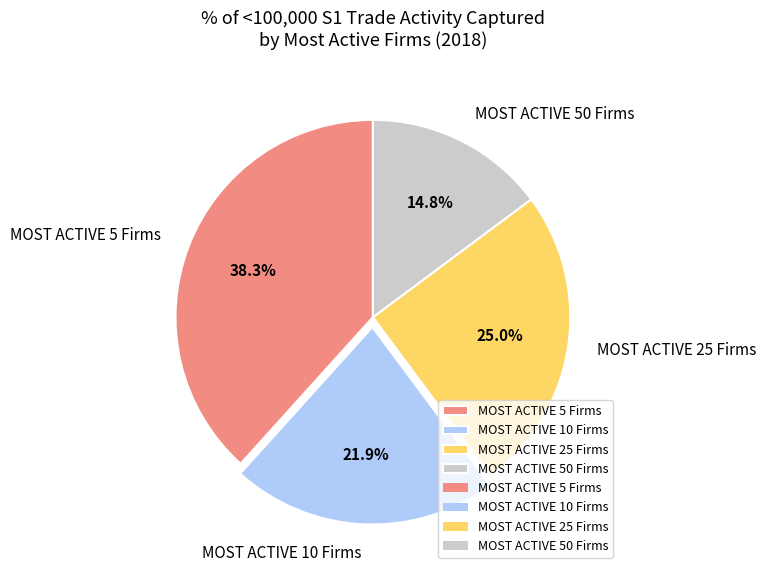

Which has a higher value, MOST ACTIVE 25 Firms or MOST ACTIVE 10 Firms?

MOST ACTIVE 25 Firms